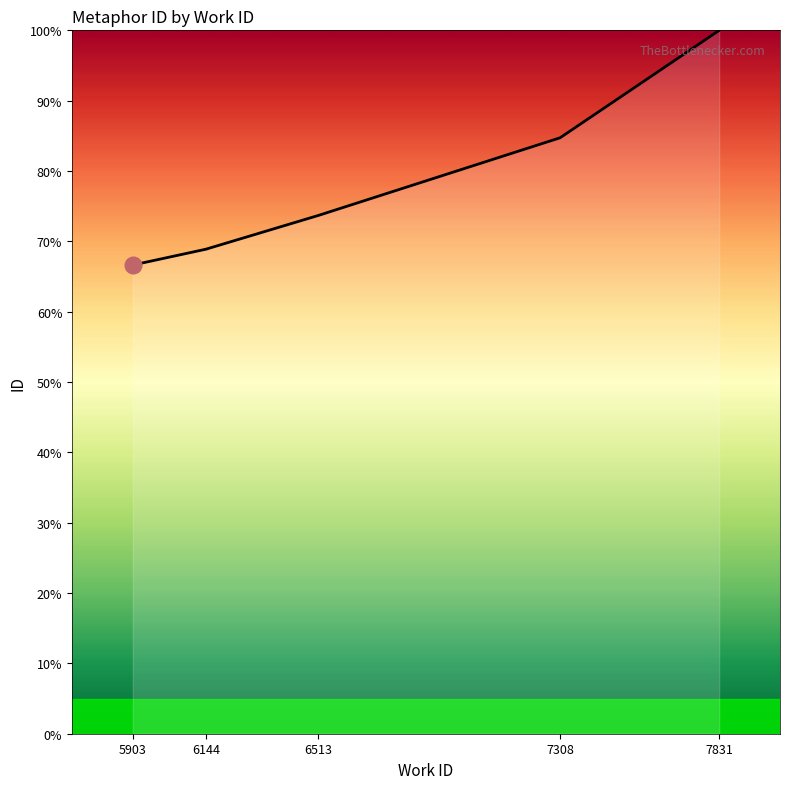

At which category does the chart reach its minimum across all series?

5903